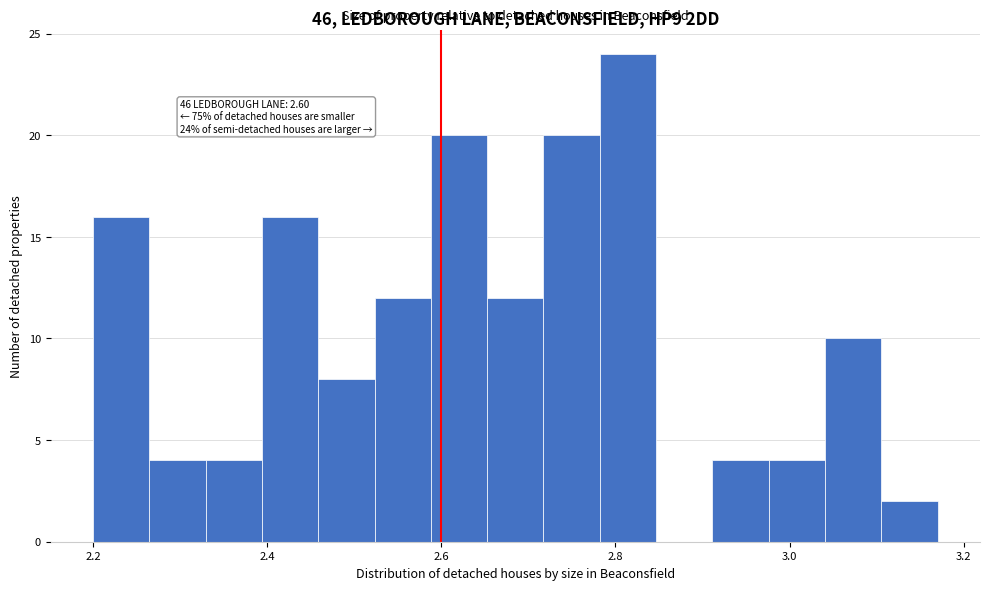

Read against the x-axis, roughly where is the centre of the tallest bar?

2.82